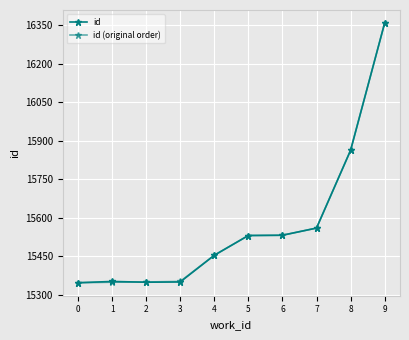

In id, how many points are higher than both neighbors (excluding endpoints)?

1